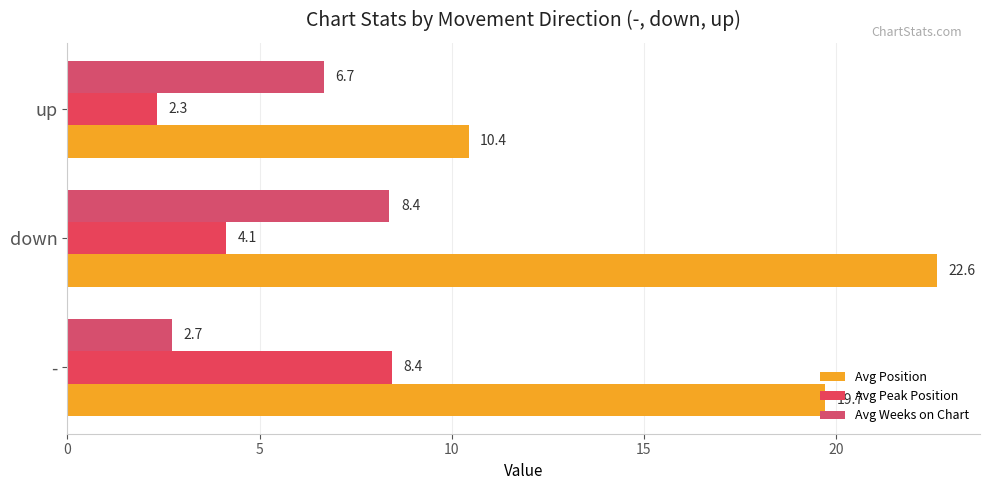

How many distinct data groups are displayed?

3